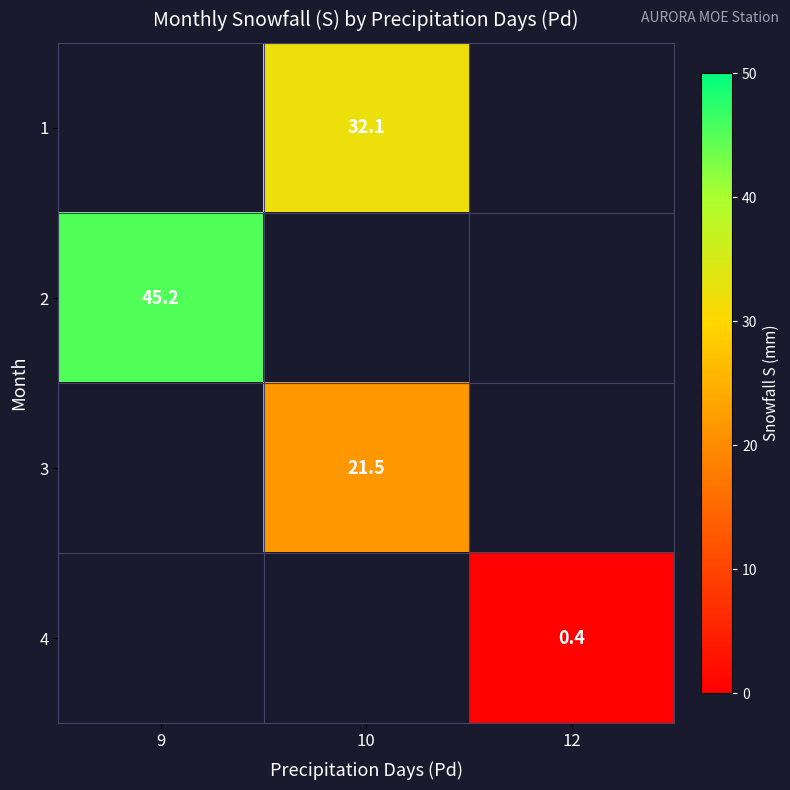

Is it true that 2 equals 45.2 at 9?

True